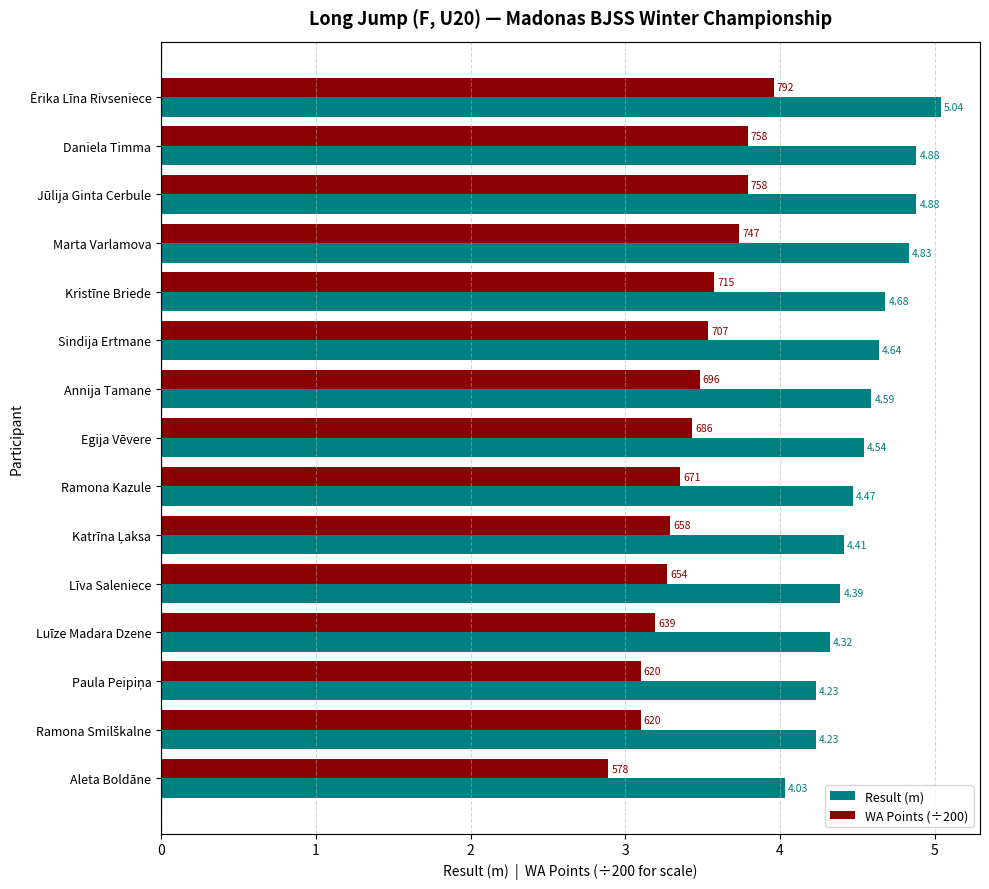

Which series has the largest total across all categories?

Result (m)